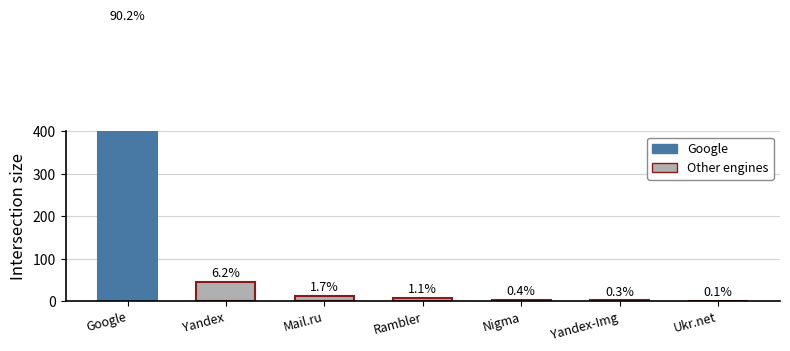

The chart shows a value of 1 at Ukr.net. True or false?

True